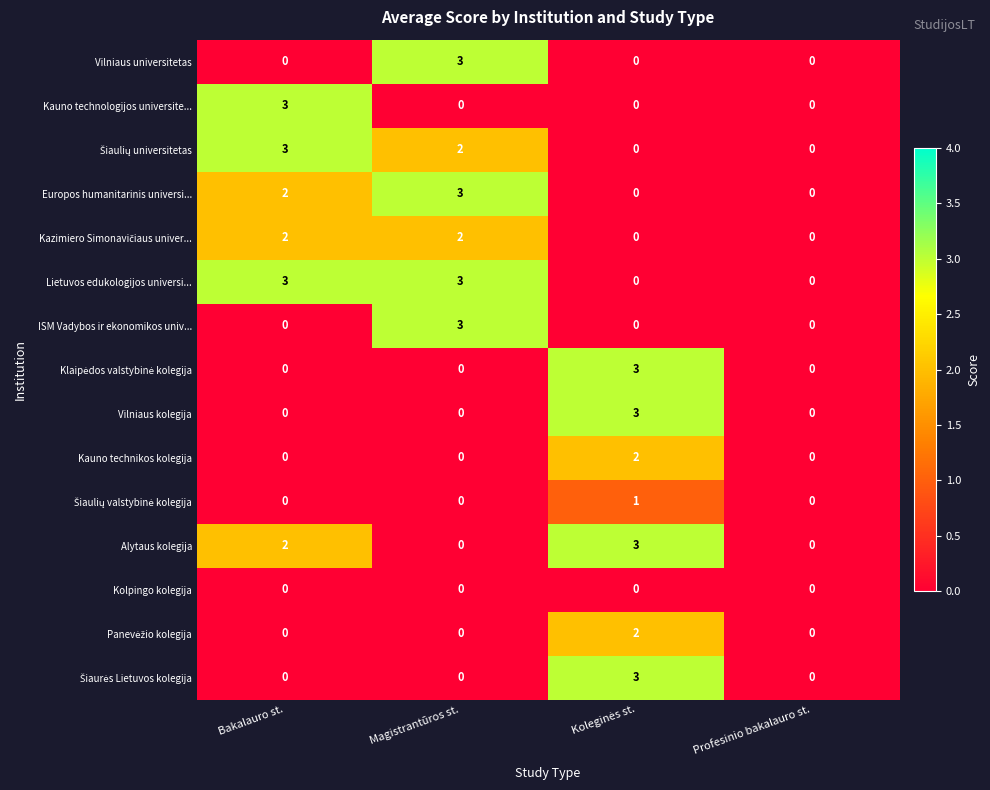

Which series has the largest total across all categories?

Lietuvos edukologijos universi...